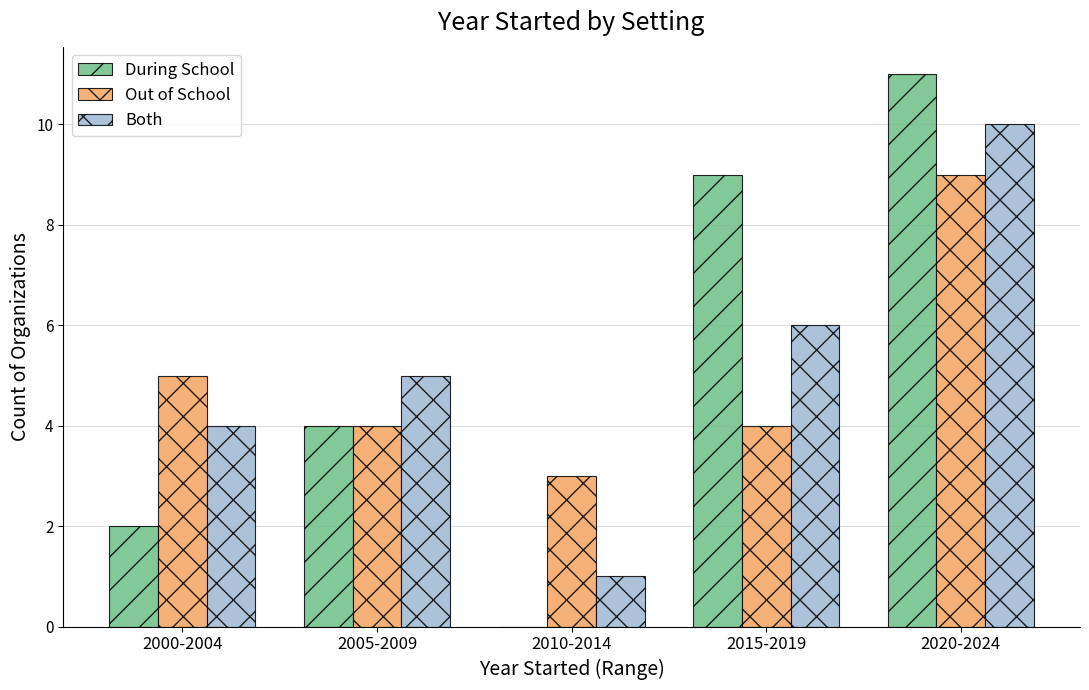

At which category is the sum across all series the highest?

2020-2024